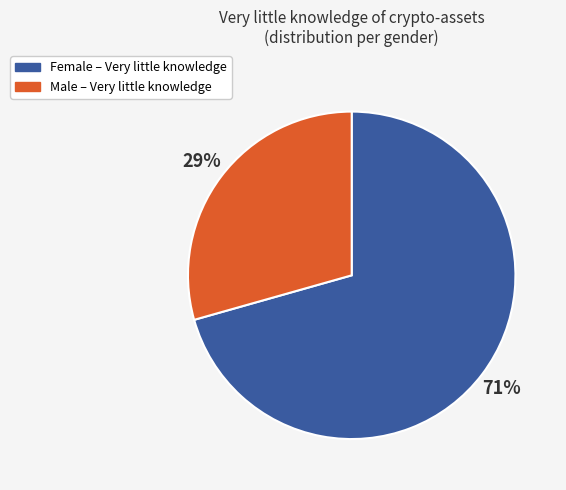

What is the majority slice?

Female